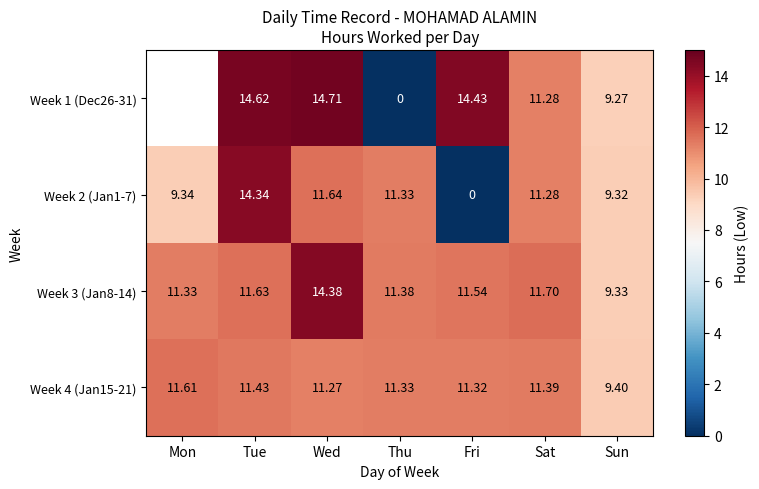

At which category is the sum across all series the highest?

Tue